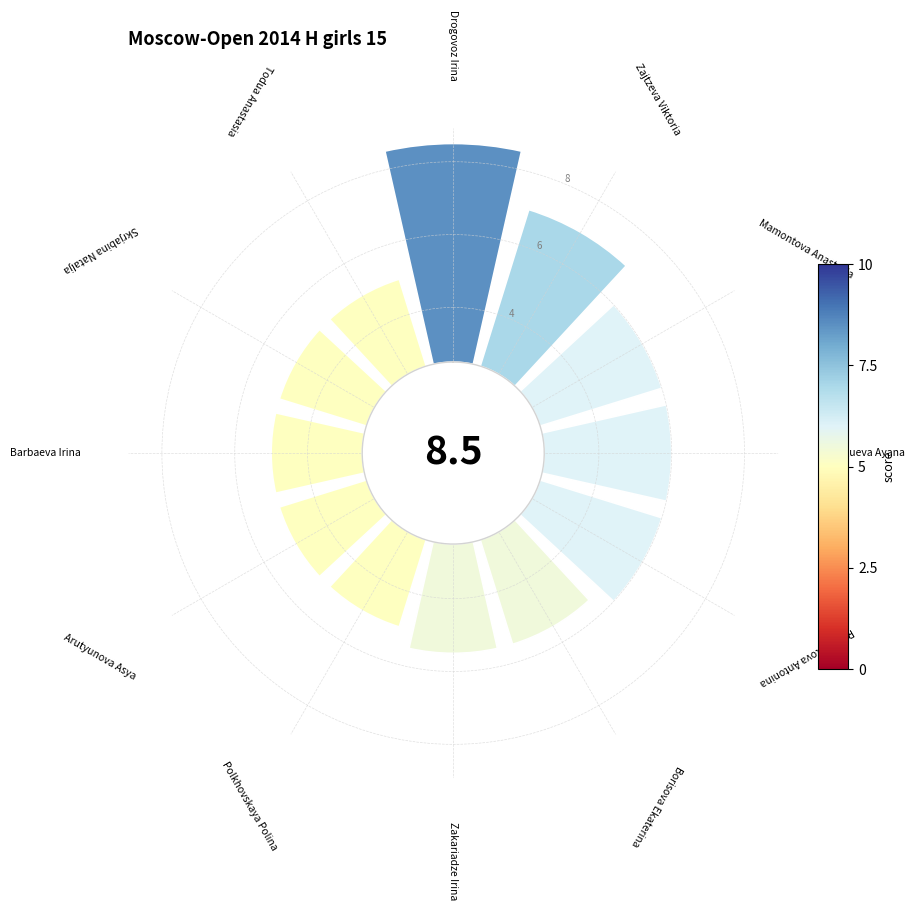

What is the greatest value displayed?

8.5